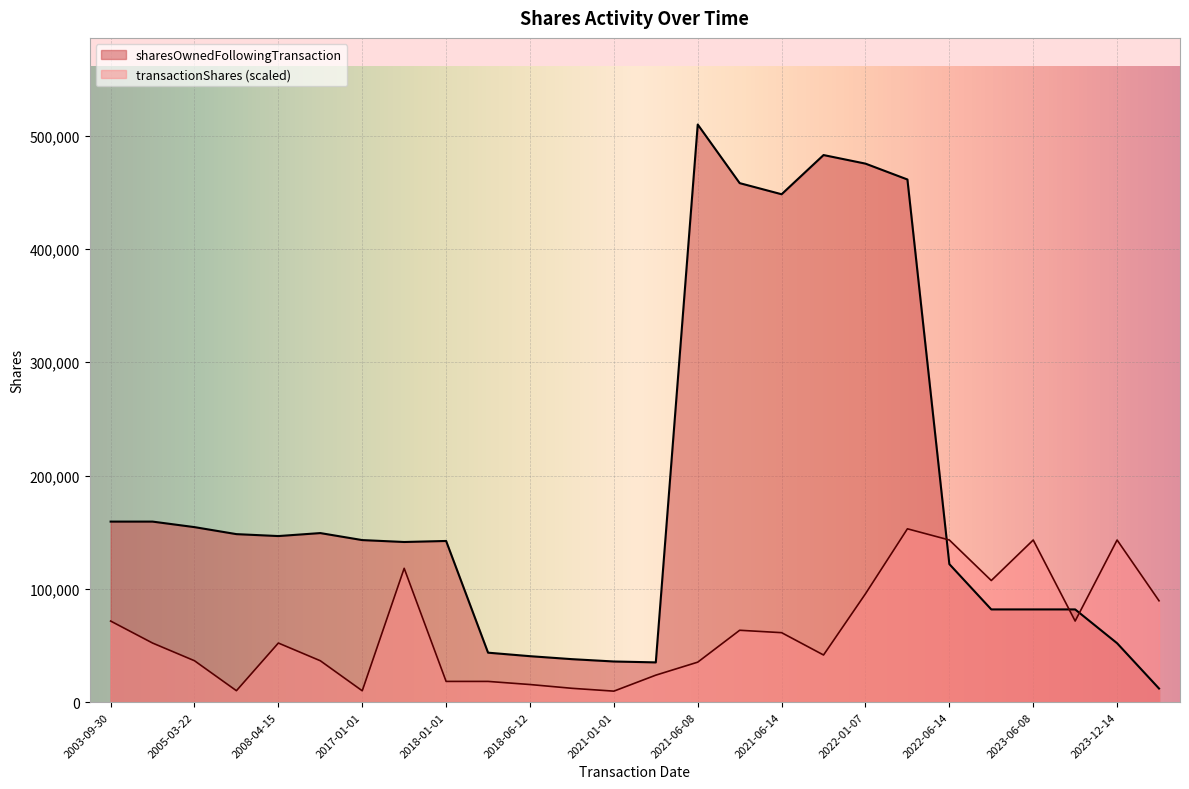

What is the total value across all series at 2017-06-12?

259421.7